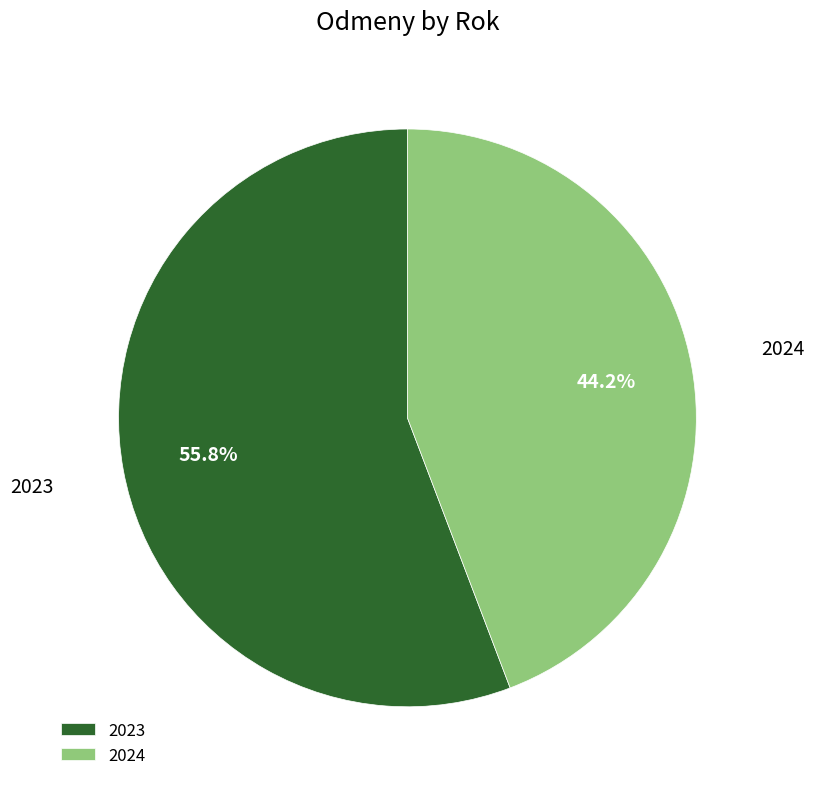

Rank the categories by value from lowest to highest.

2024, 2023